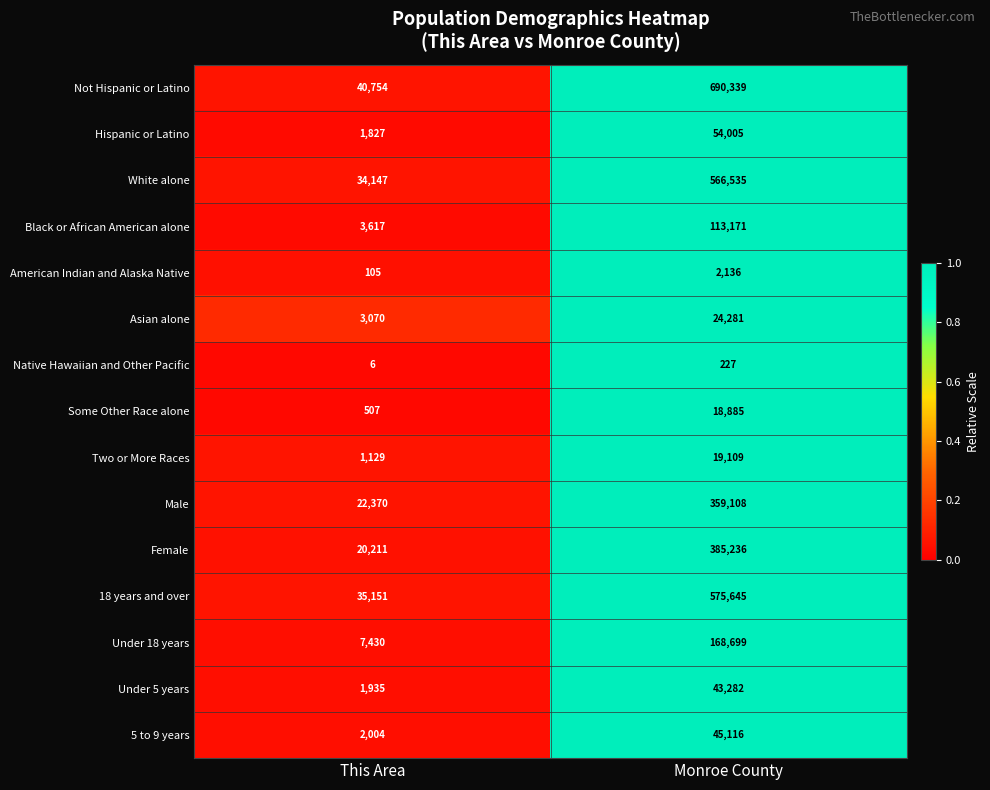

What is the difference between the maximum and minimum values in the American Indian and Alaska Native series?

2031